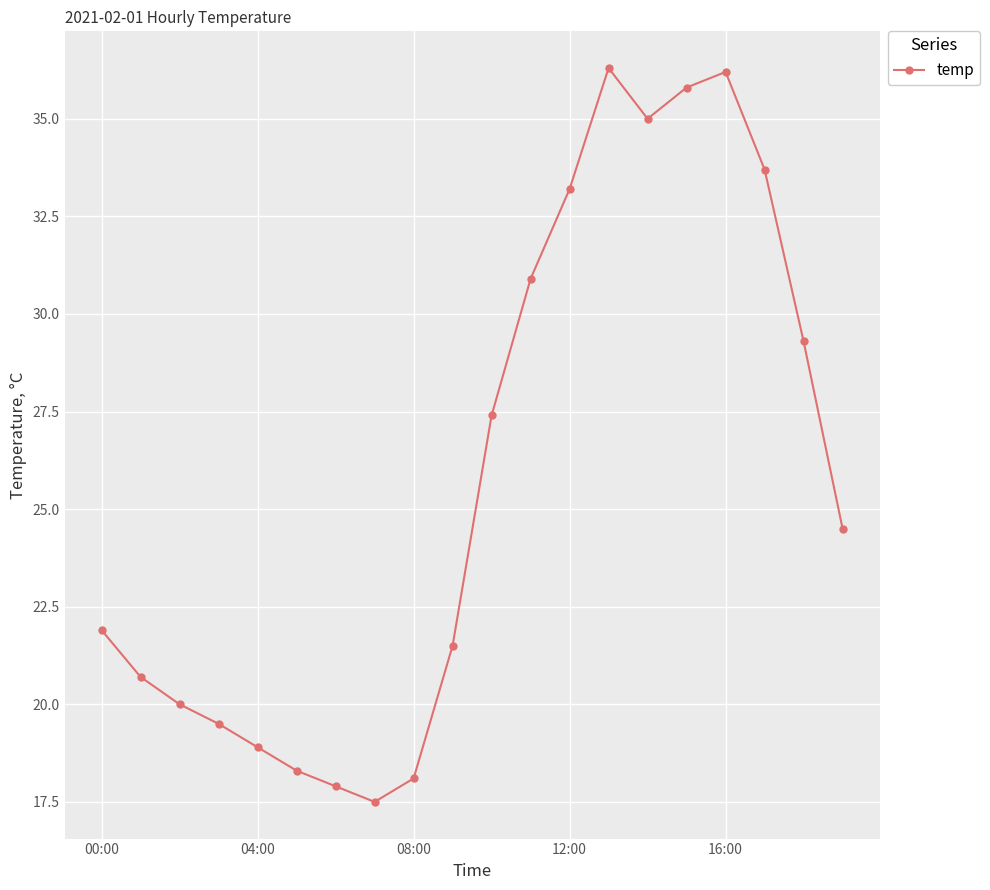

What is the average value?

25.8